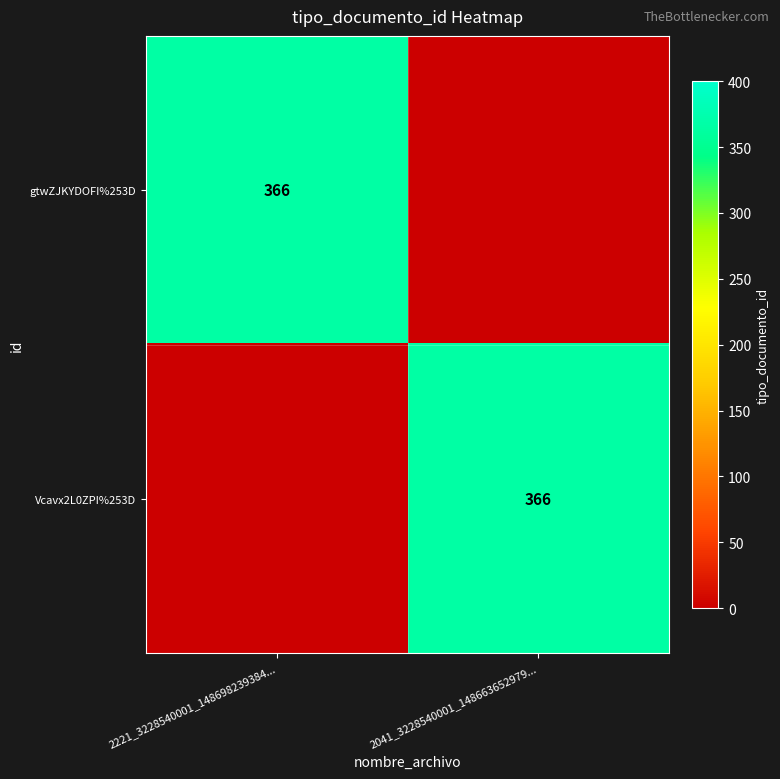

The Vcavx2L0ZPI%253D series shows 366 at 2041_3228540001_148663652979.... True or false?

True